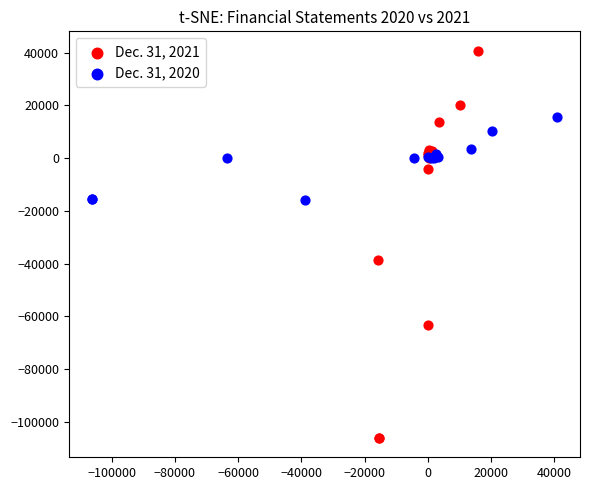

Which series contains the highest Y value?

Dec. 31, 2021